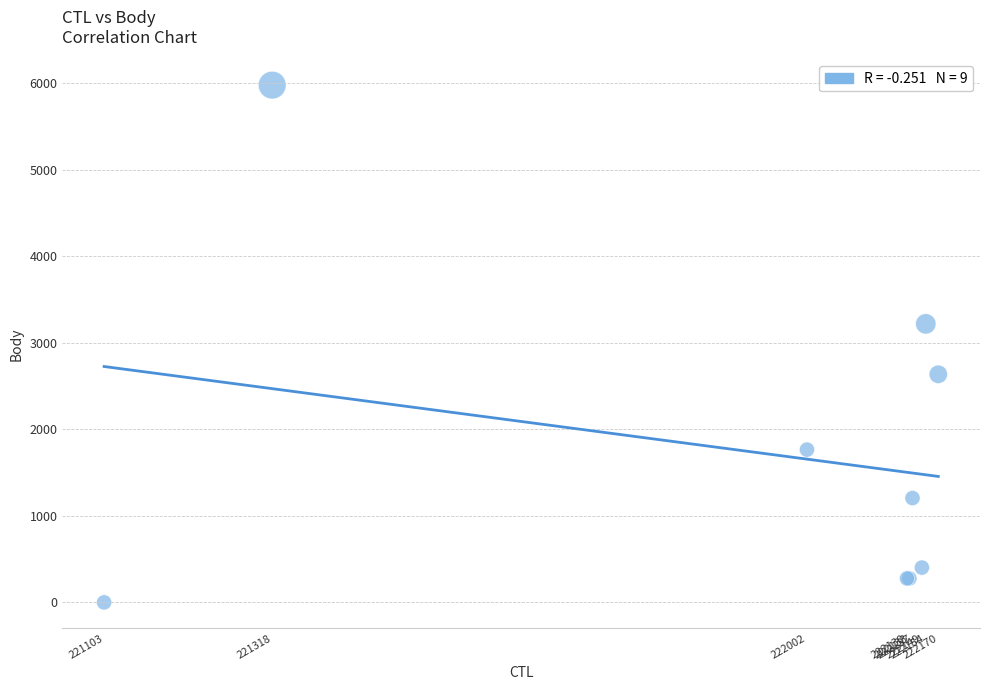

What Y value in the scatter plot is closest to 2990?

3220